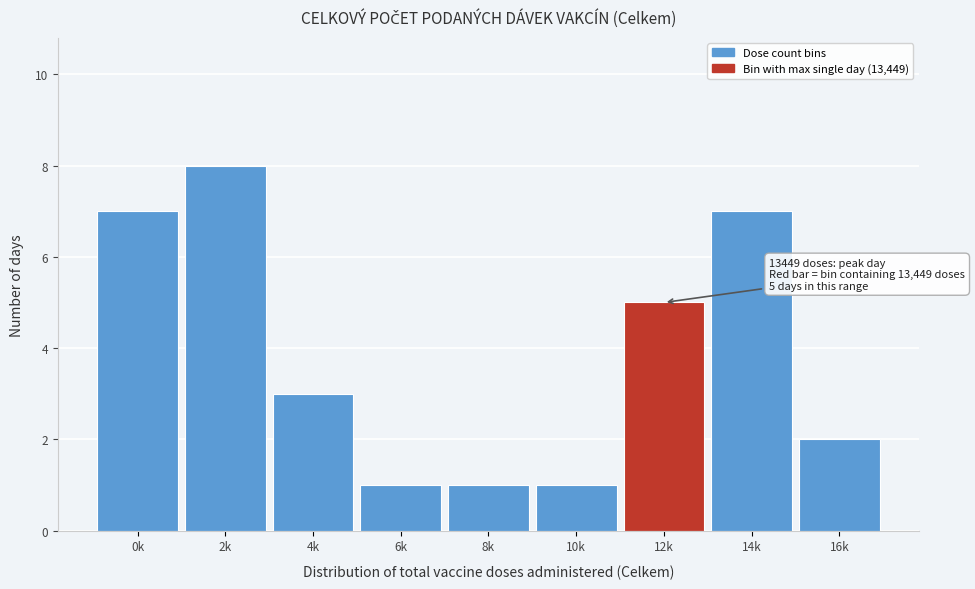

Reading right to left, what are all the values shown in this chart?

2	7	5	1	1	1	3	8	7